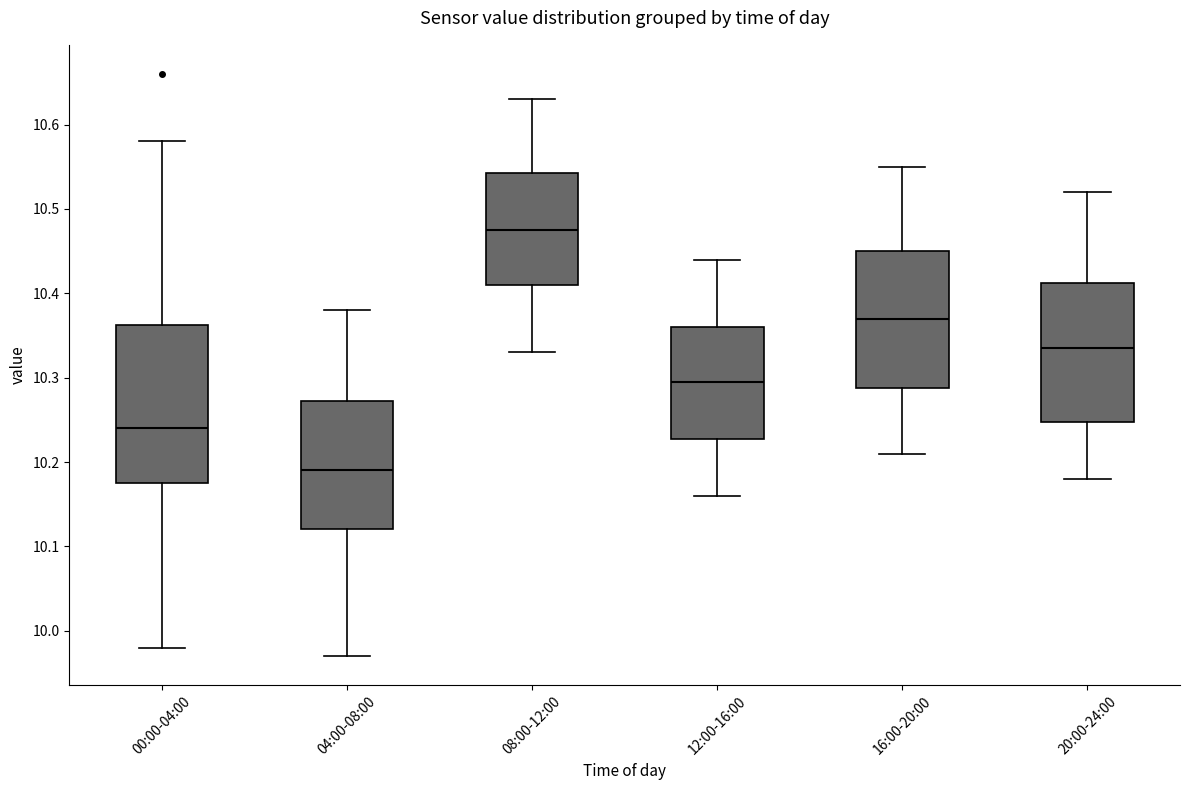

Which box is the tallest, from its lower edge to its upper edge?

00:00-04:00